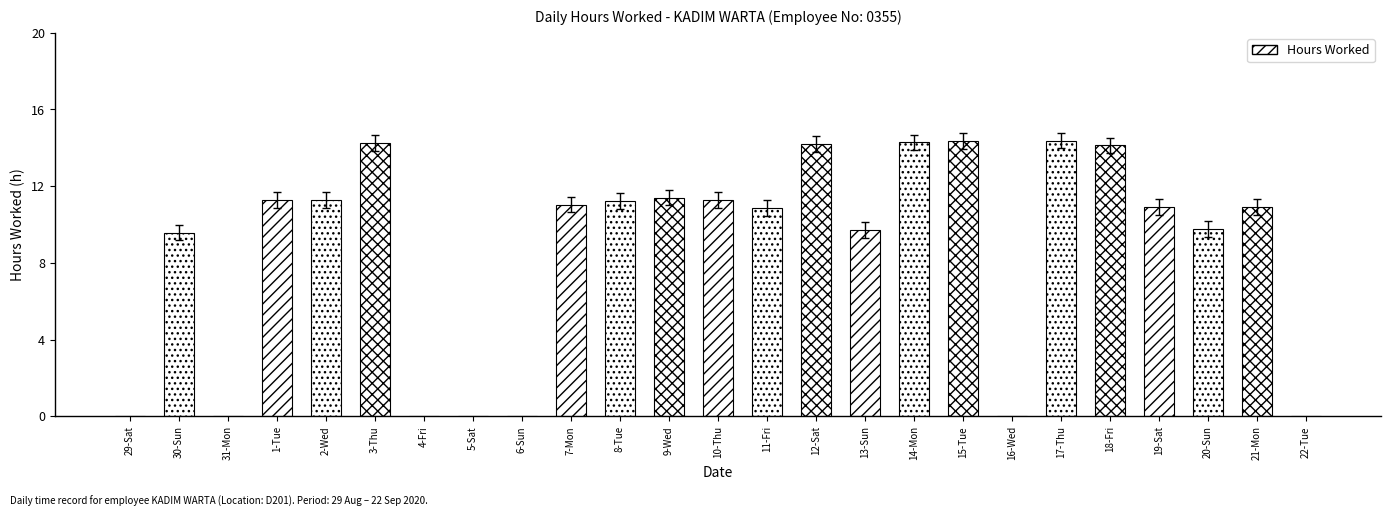

The value at 8-Tue is 11.2. True or false?

True